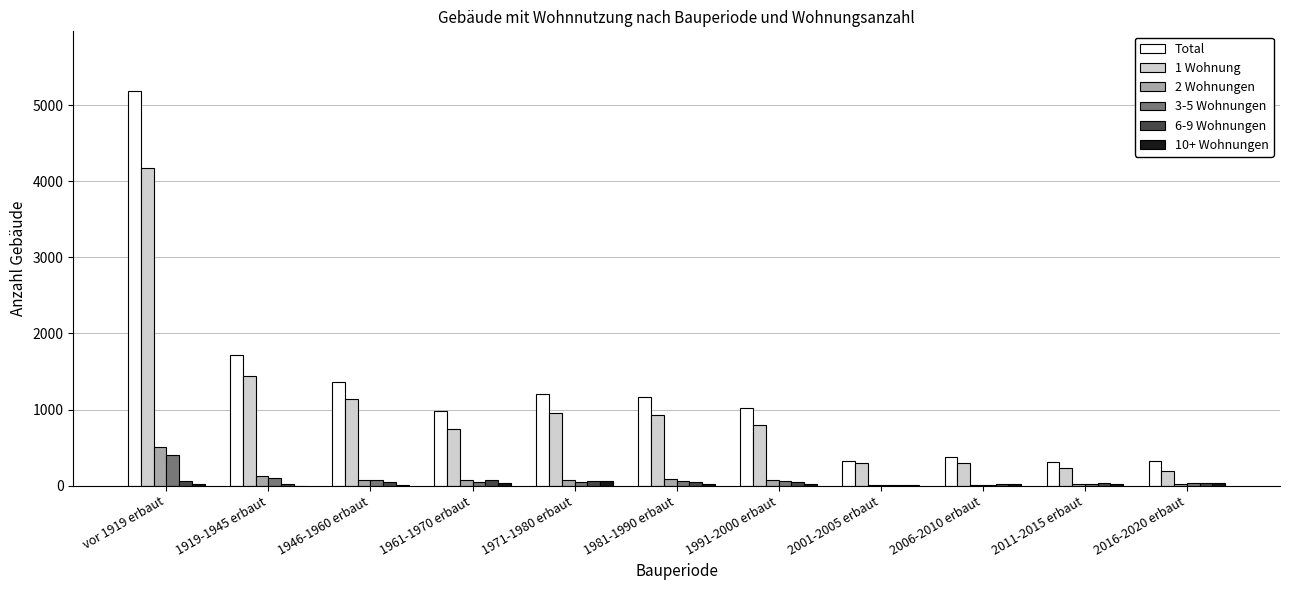

Read the 1 Wohnung value at 2006-2010 erbaut, to the nearest 50.

300